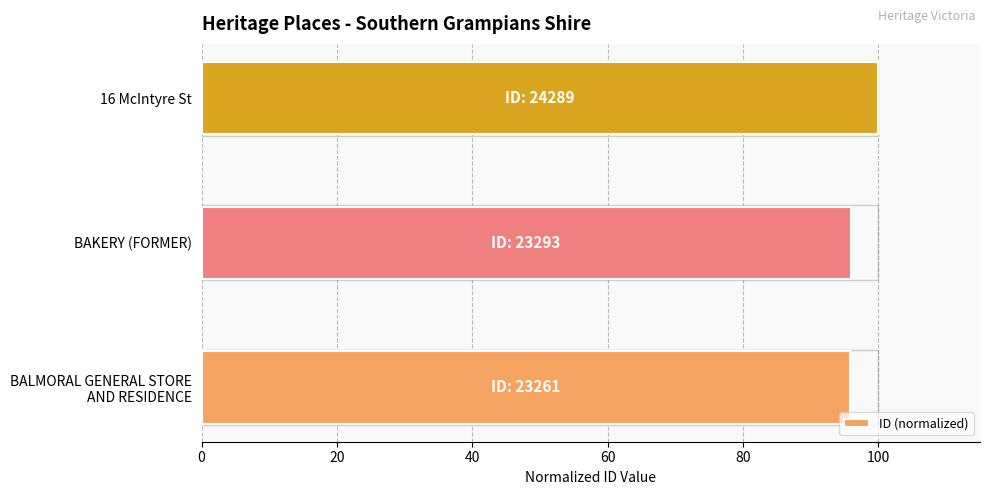

At which category does the chart reach its peak across all series?

16 McIntyre St